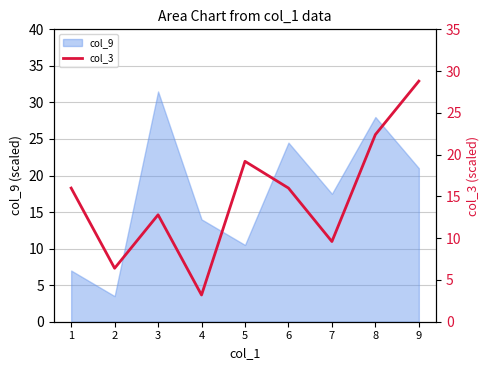

True or false: the data shows 21.6 at 1.

False